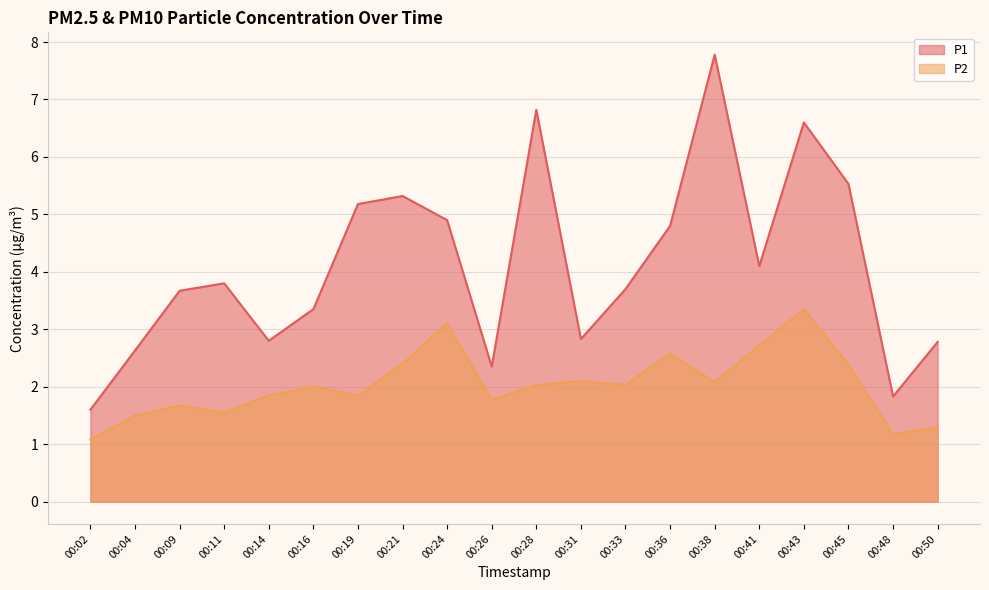

What is the difference between the second highest and second lowest values in the P1 series?

5.0